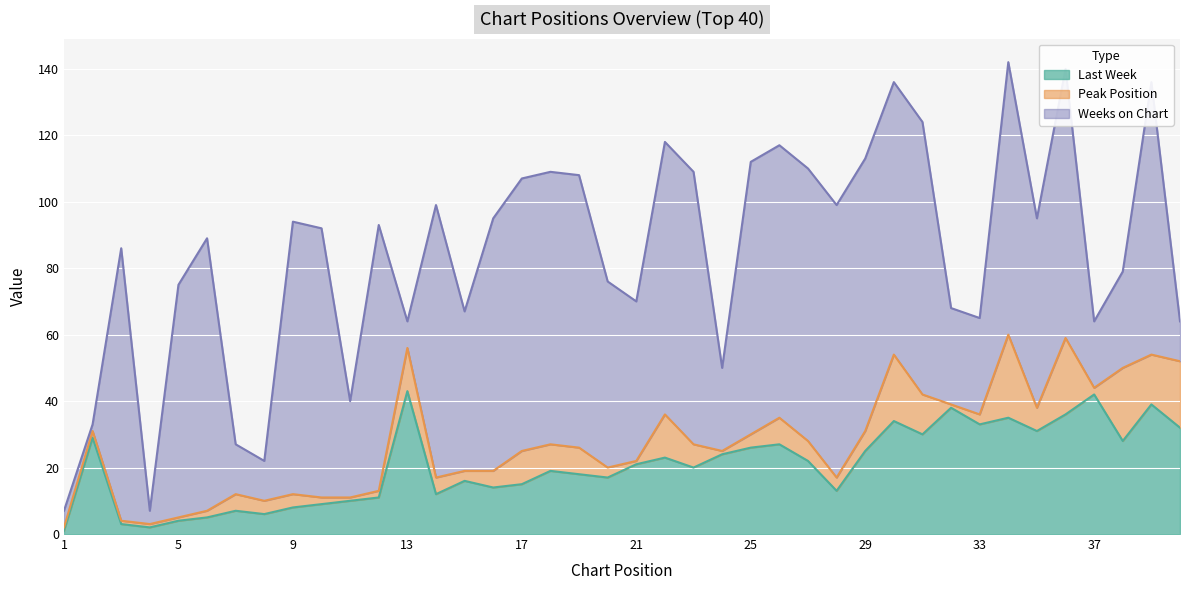

What is the maximum value for Last Week?

43